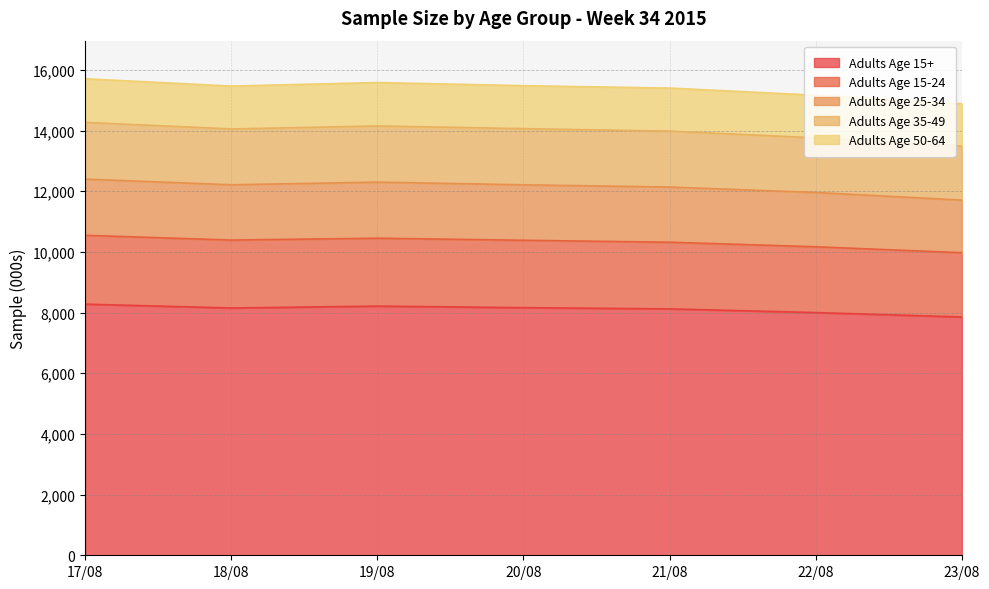

At which category does Adults Age 25-34 reach its first local valley?

18/08